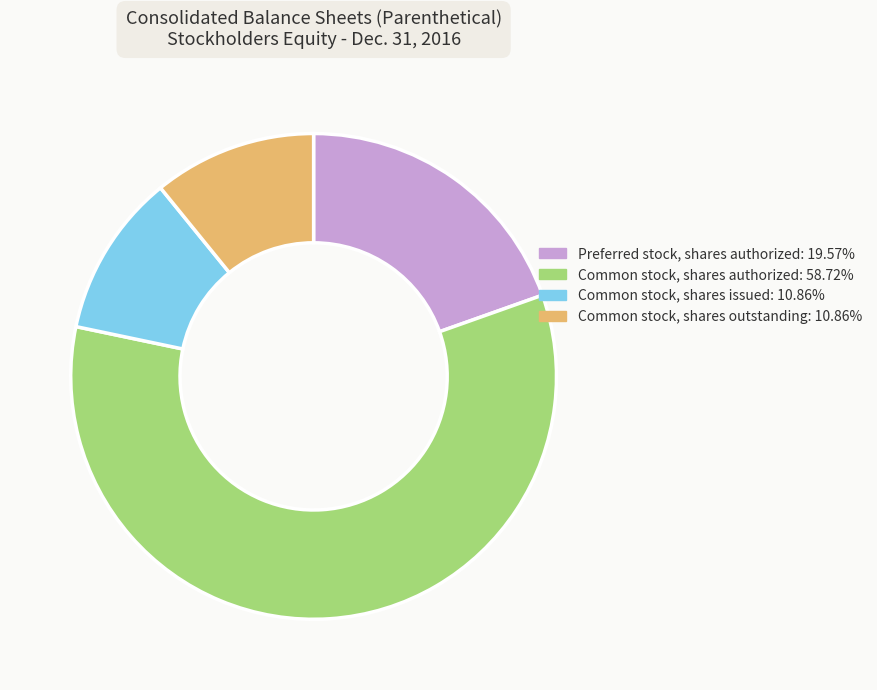

Does Common stock, shares issued: 10.86% represent more than half of the total?

No